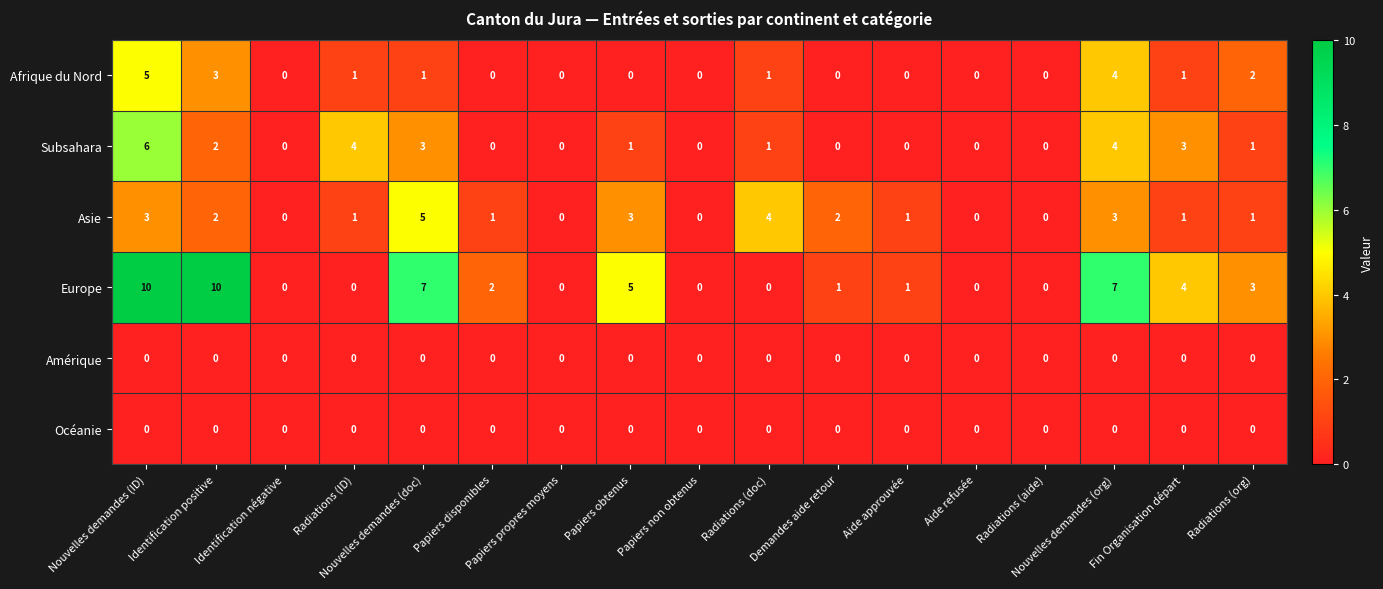

What is the maximum value shown in the chart?

10